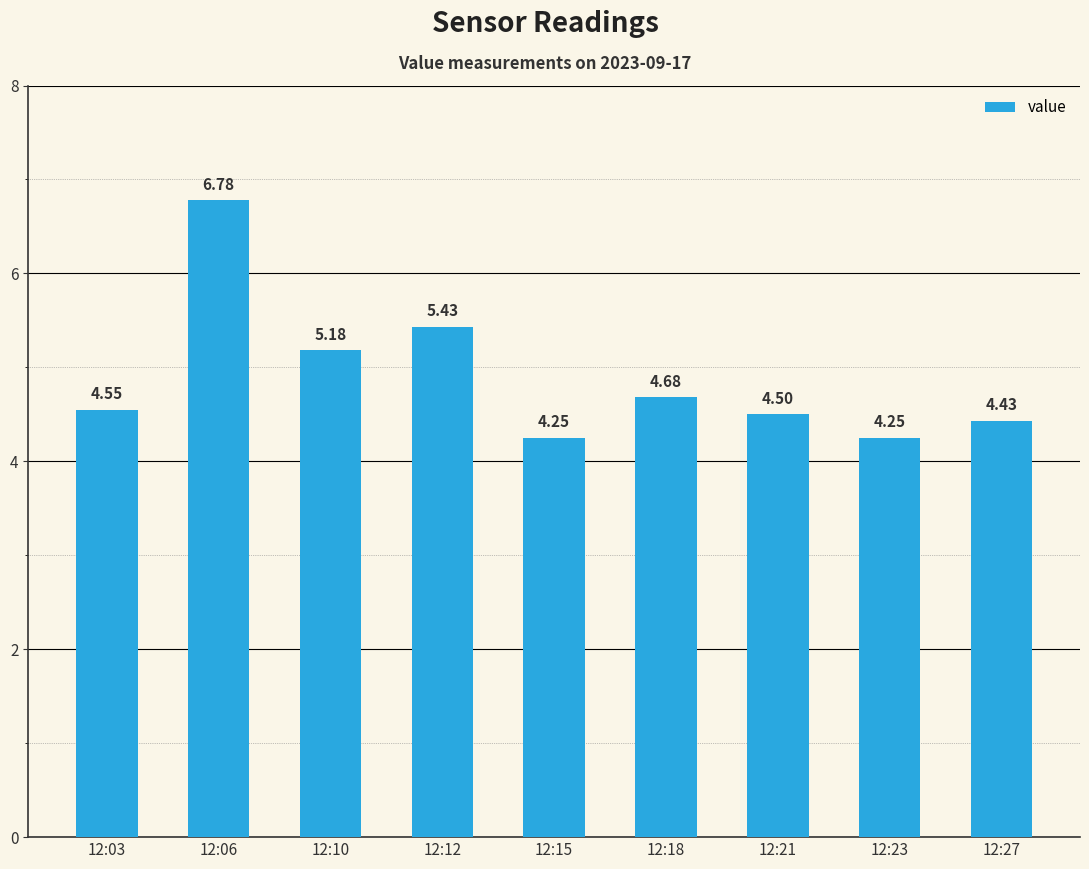

Between 12:23 and 12:27, which is larger?

12:27